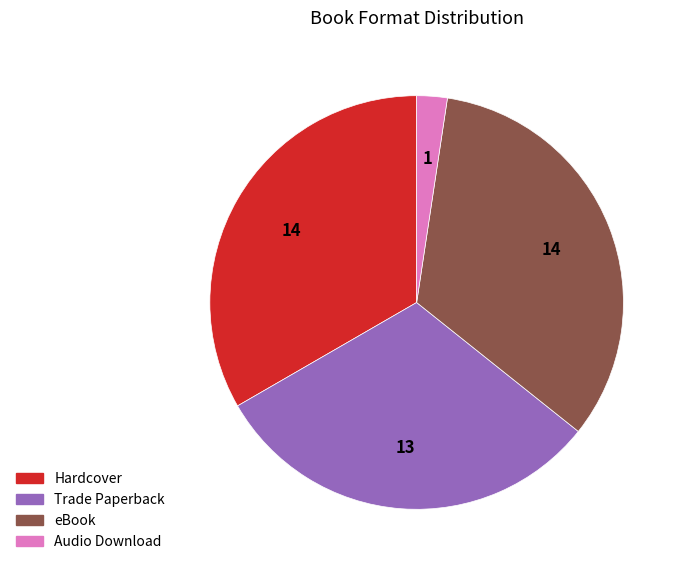

Do eBook and Trade Paperback together represent more than half of the pie?

Yes